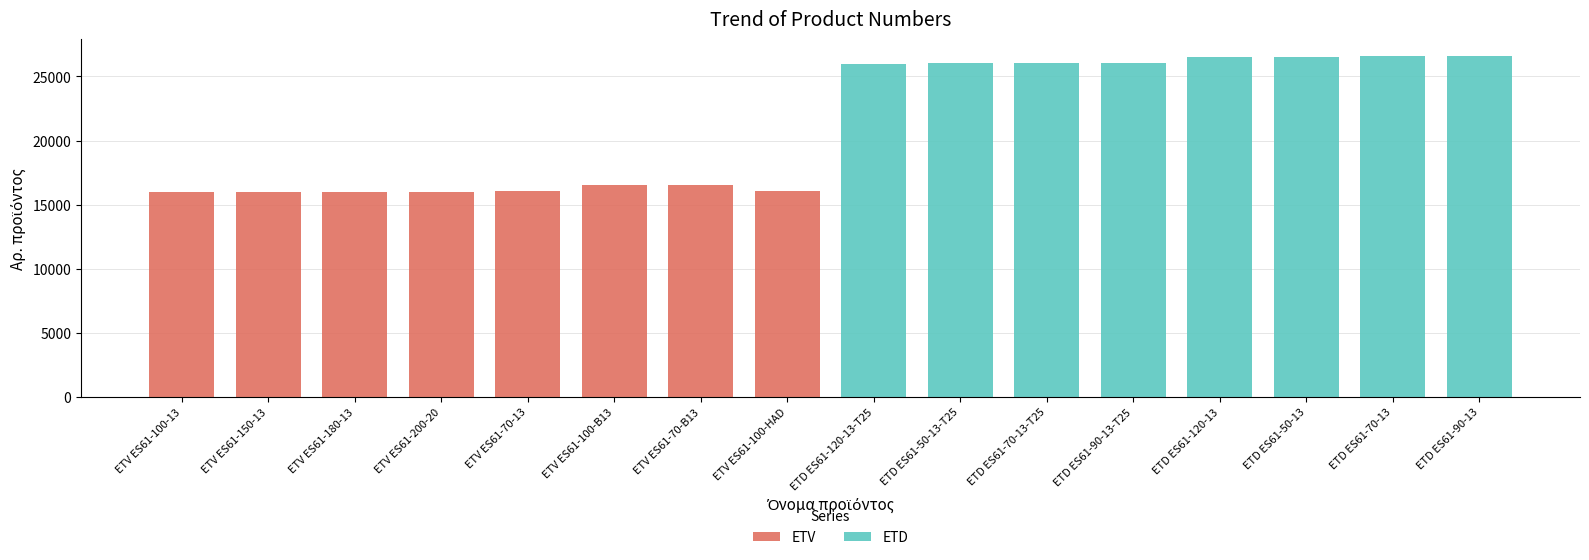

What is the highest value of the ETV series?

16570